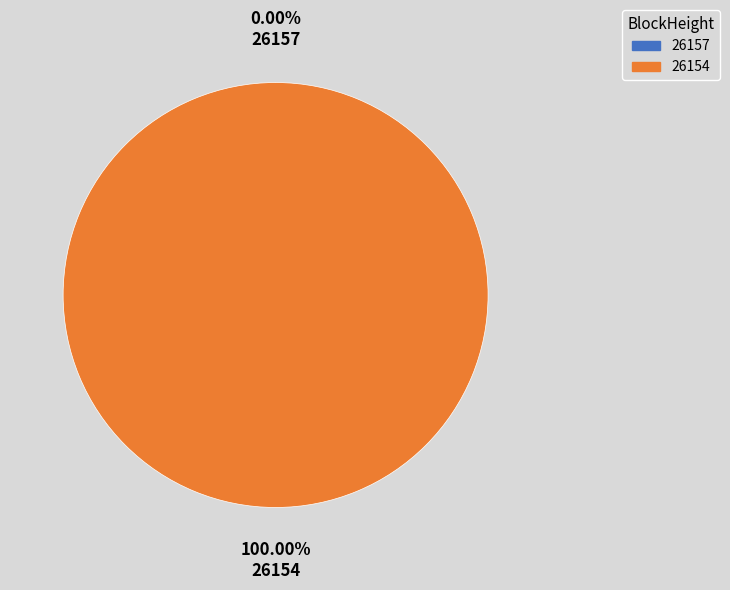

Count the number of slices in the pie.

2